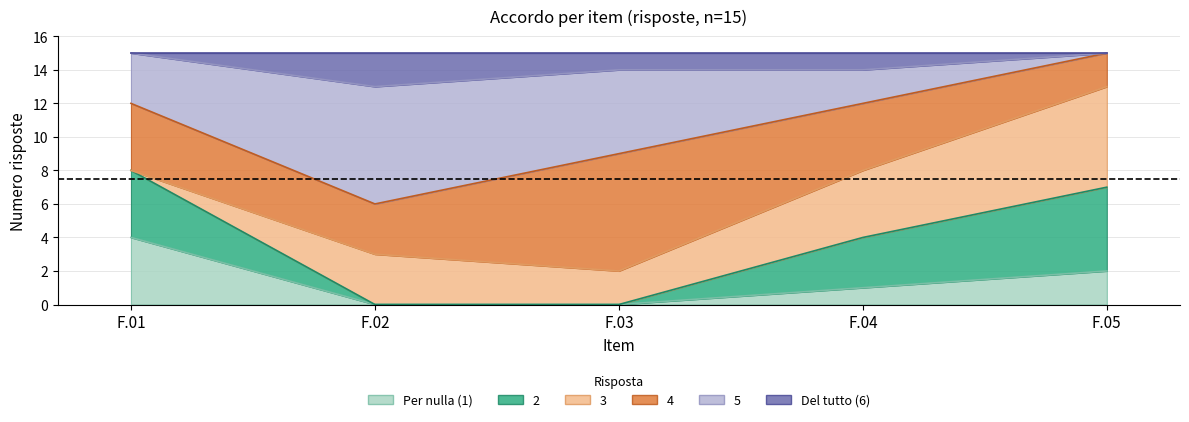

The Per nulla (1) series shows 0 at F.03. True or false?

True